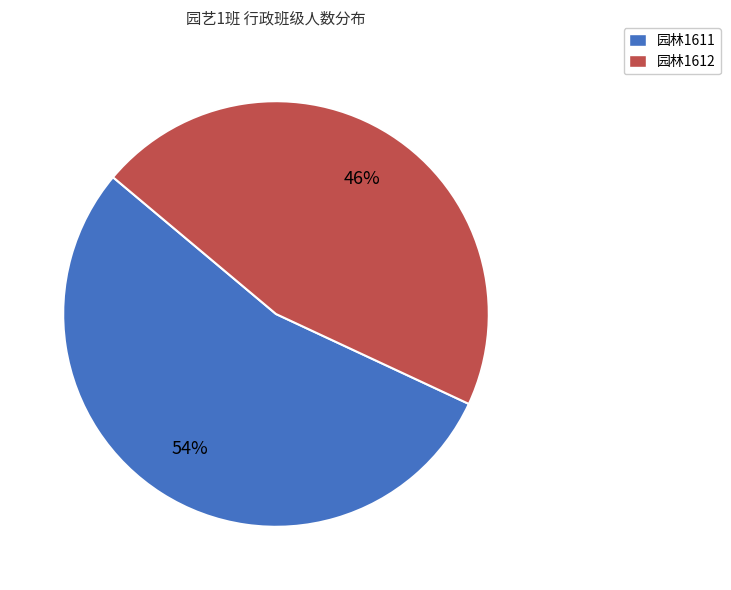

Approximately how many times larger is the value at 园林1611 compared to 园林1612?

1.2